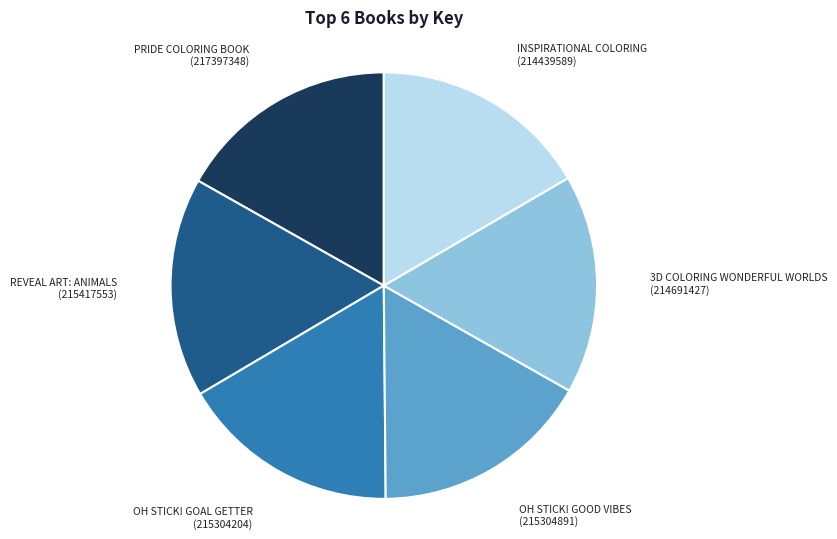

How many segments does this pie chart have?

6